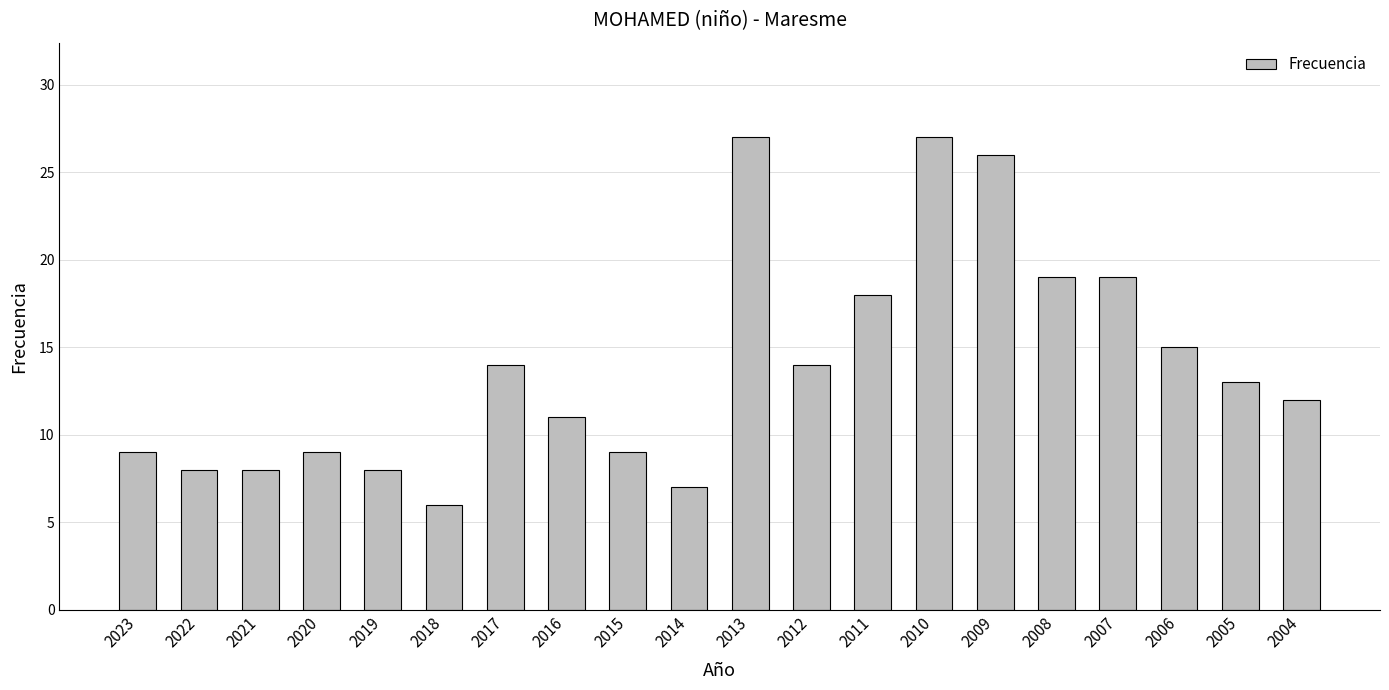

What is the smallest value displayed?

6